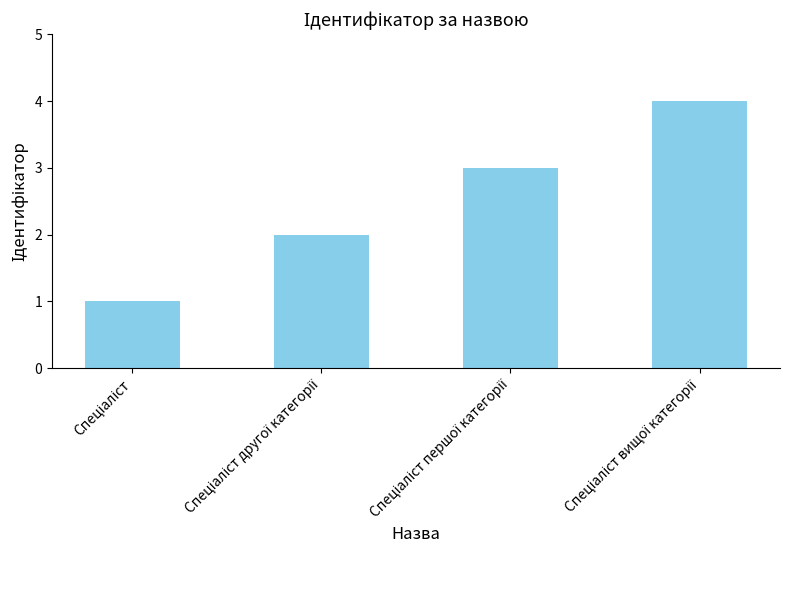

What is the difference between the maximum and minimum values?

3